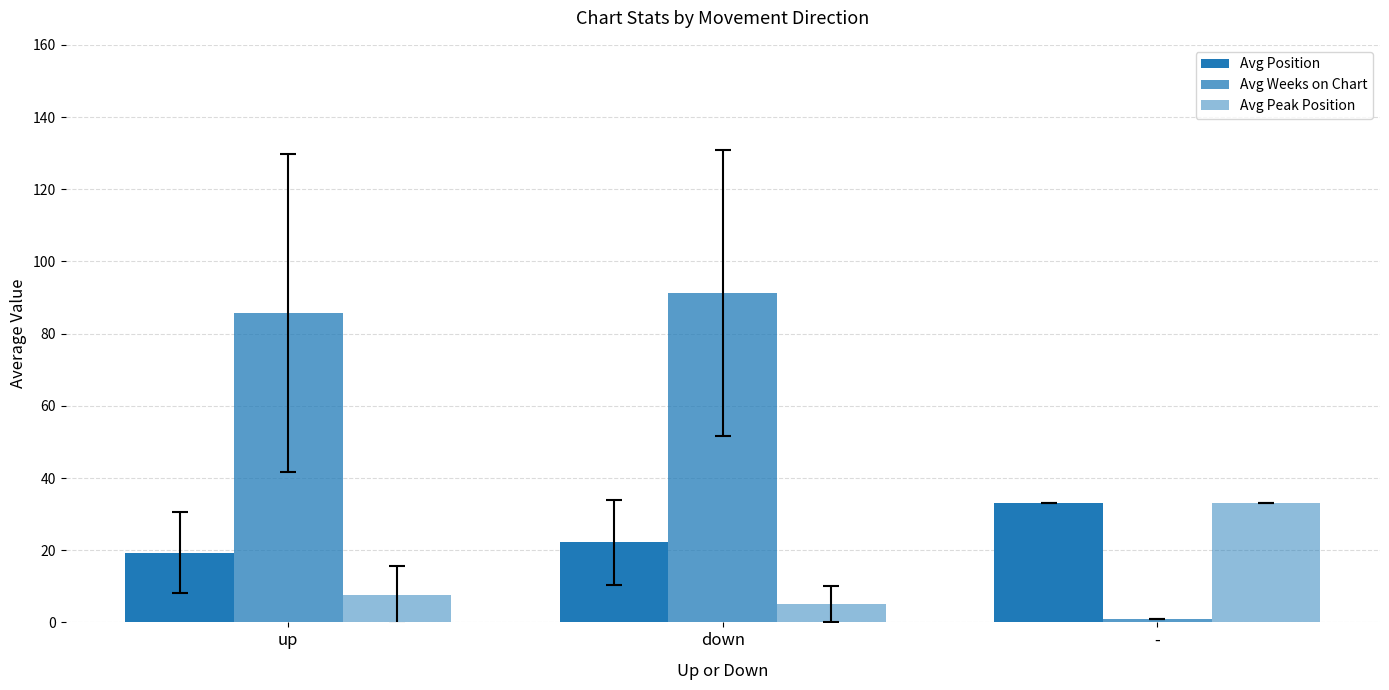

What is the label of the 2nd bar from the right?

down